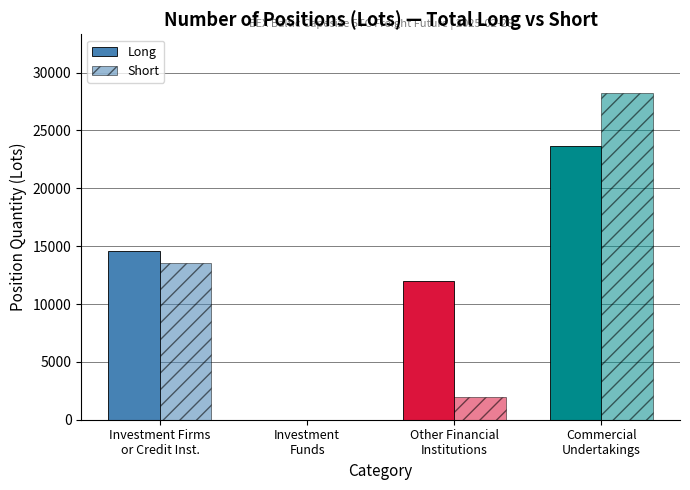

Rank the series at Investment
Funds from highest to lowest value.

Long, Short